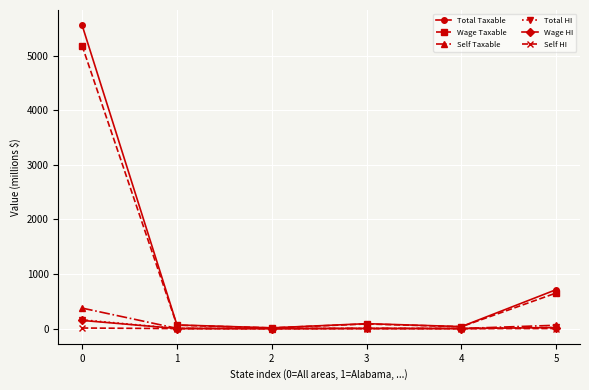

What is the difference between the Total Taxable values at 5 and 4?

678.2